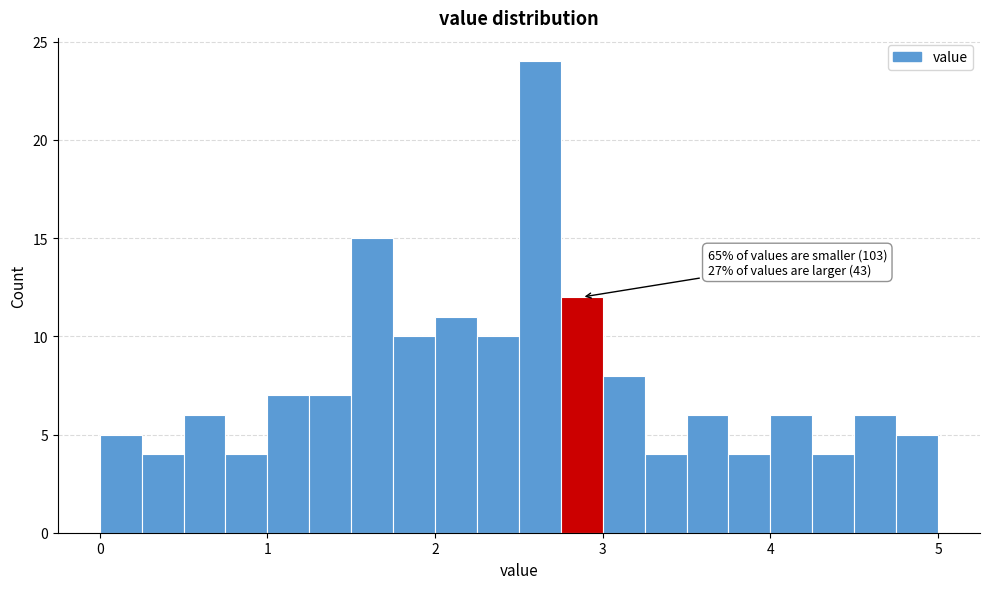

Around what value on the x-axis is the tallest bar? Give the approximate position of its centre, as read against the axis.

2.6